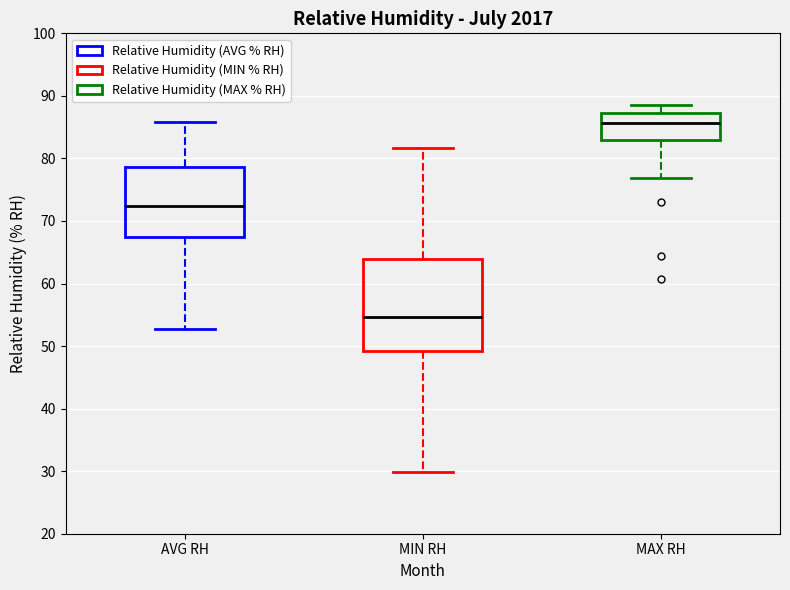

Reading left to right, transcribe this box plot: for each box, give where its median line is, the range the box spans, and where its two whiskers end, as read against the y-axis. The values are not printed on the chart, so give them approximately, as read against the axis.

AVG RH: median 72, box 67 to 79, whiskers 53 to 86
MIN RH: median 55, box 49 to 64, whiskers 30 to 82
MAX RH: median 86, box 83 to 87, whiskers 77 to 89